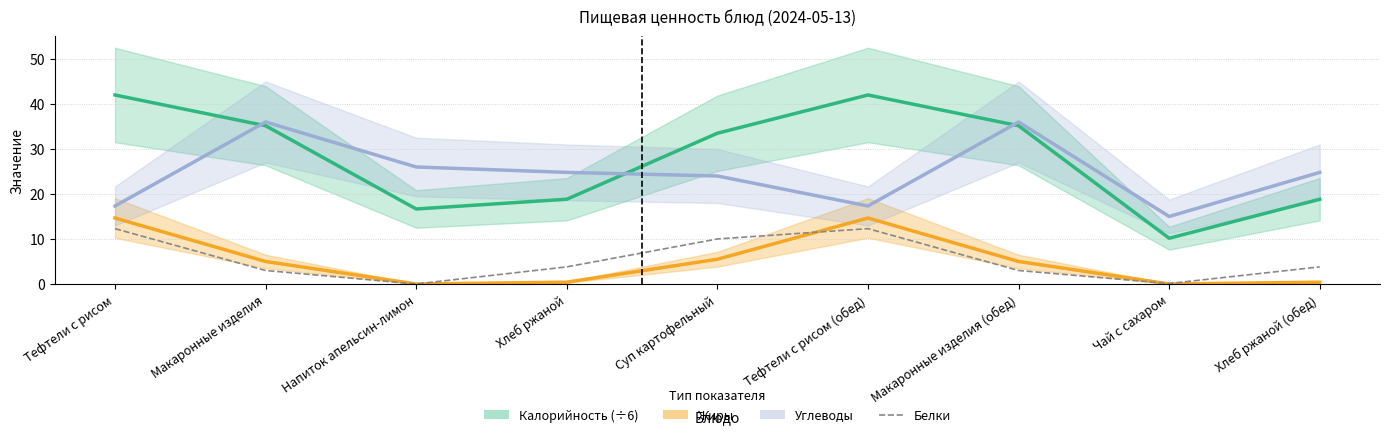

Reading left to right, transcribe all the data shown in this chart.

Калорийность (÷6): 42.0	35.2	16.7	18.8	33.5	42.0	35.2	10.2	18.8
Жиры: 14.7	5.0	0.0	0.4	5.5	14.7	5.0	0.0	0.4
Углеводы: 17.3	36.0	26.0	24.8	24.0	17.3	36.0	15.0	24.8
Белки: 12.3	3.0	0.0	3.8	10.0	12.3	3.0	0.1	3.8